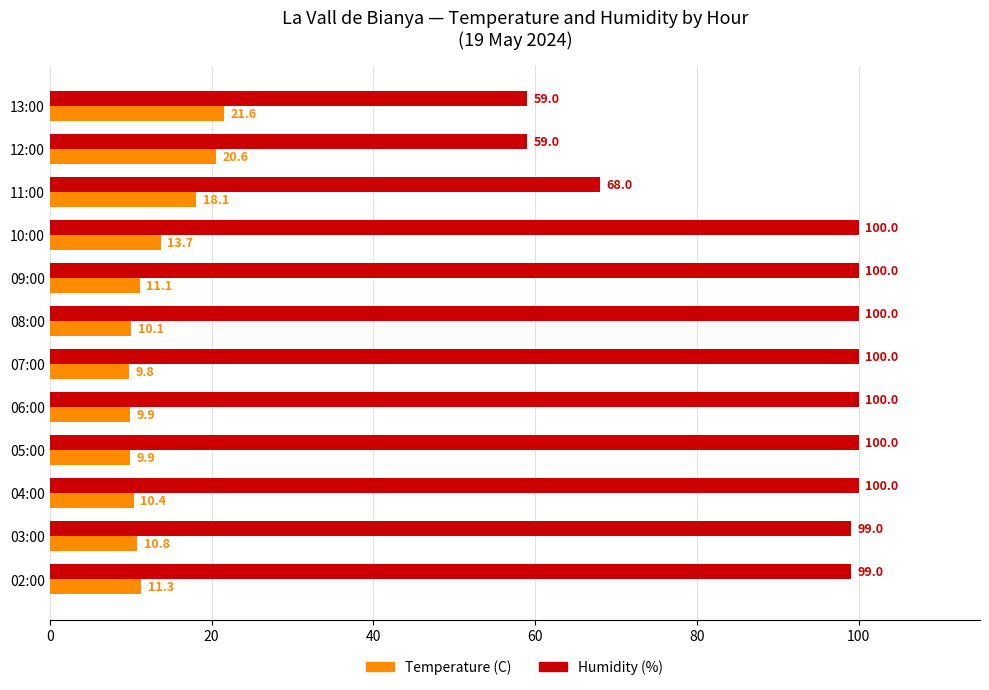

Where is Humidity (%) nearest to the value 79?

11:00